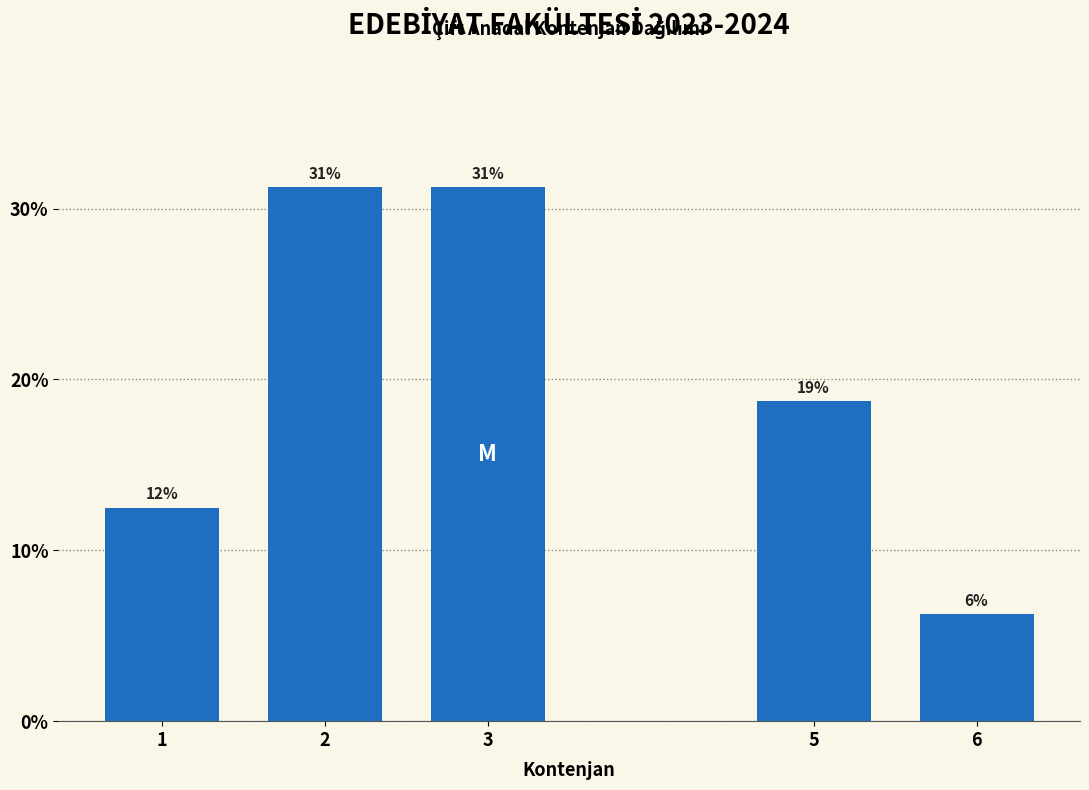

How many bars are there in total?

5